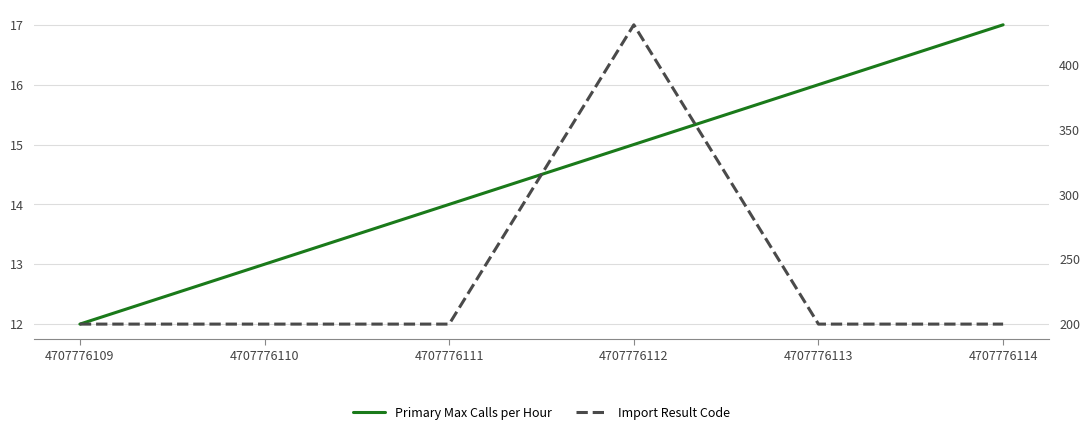

True or false: Import Result Code and Primary Max Calls per Hour cross at least once.

False